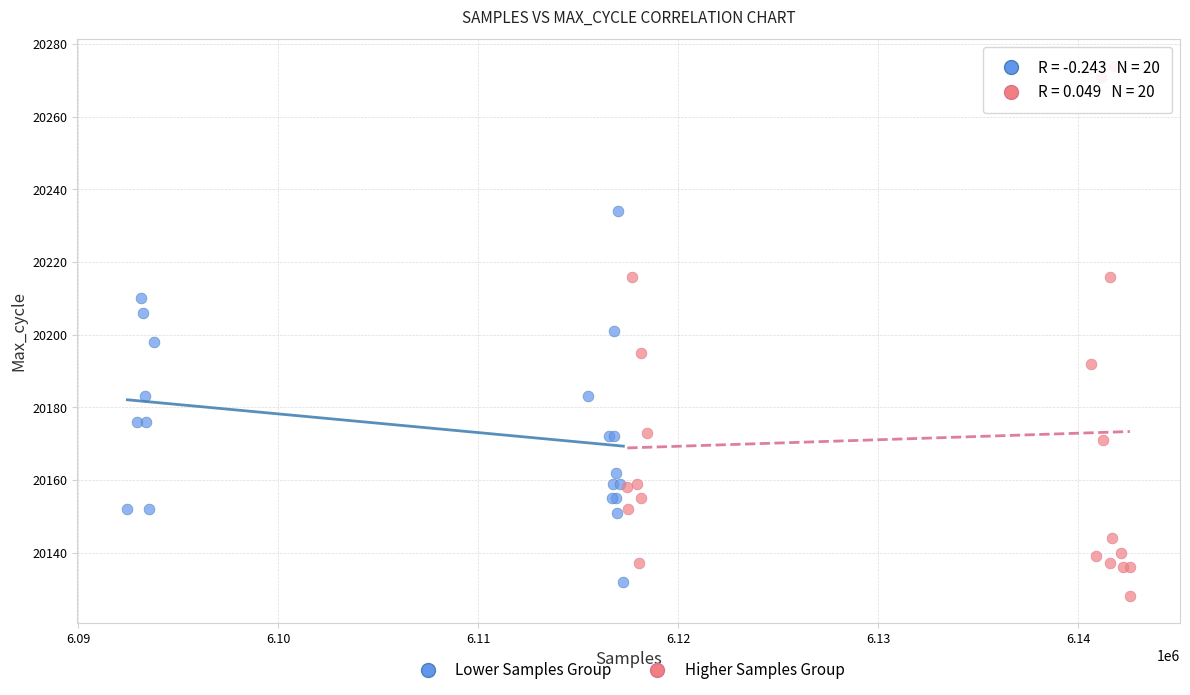

Which series has the largest Y range (max minus min)?

Higher Samples Group